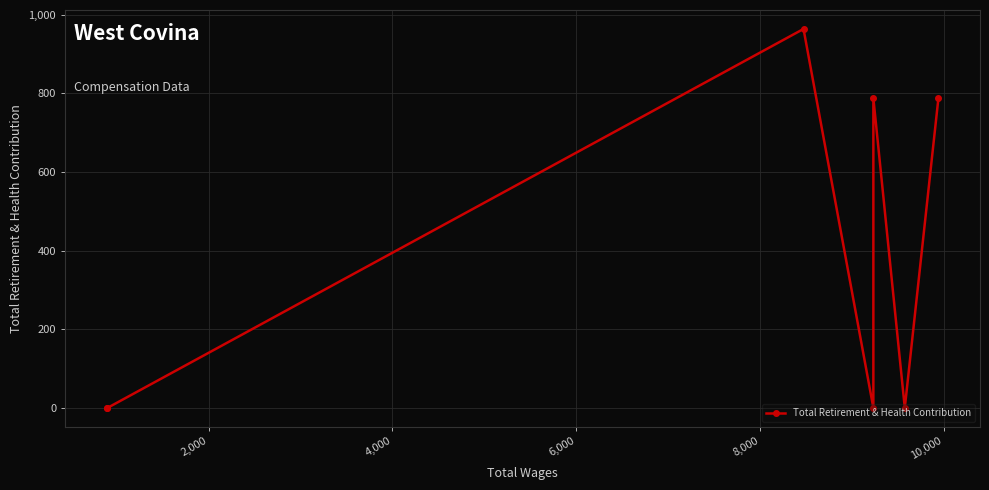

How many points are lower than both their immediate neighbors (excluding endpoints)?

2